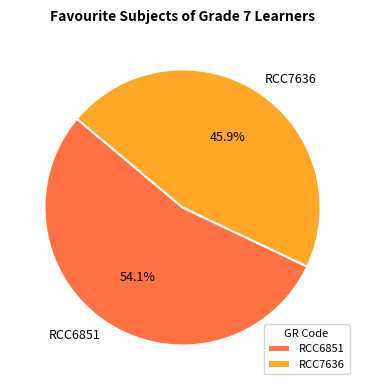

Which category has the biggest portion of the pie?

RCC6851